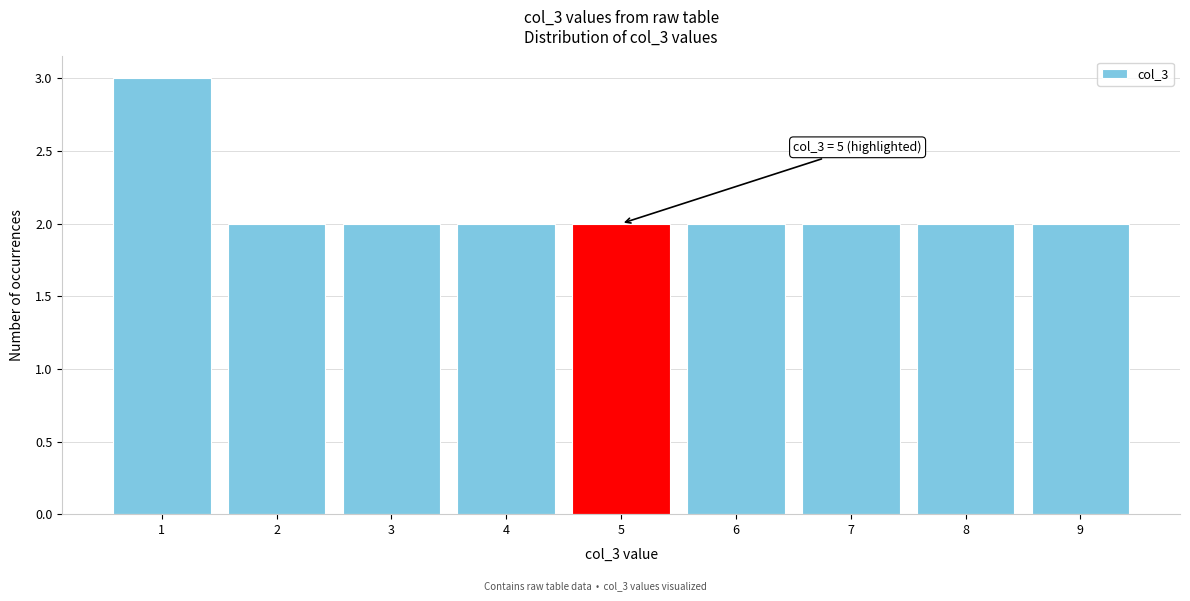

Over which range of the x-axis is the bar tallest?

0.5 to 1.5